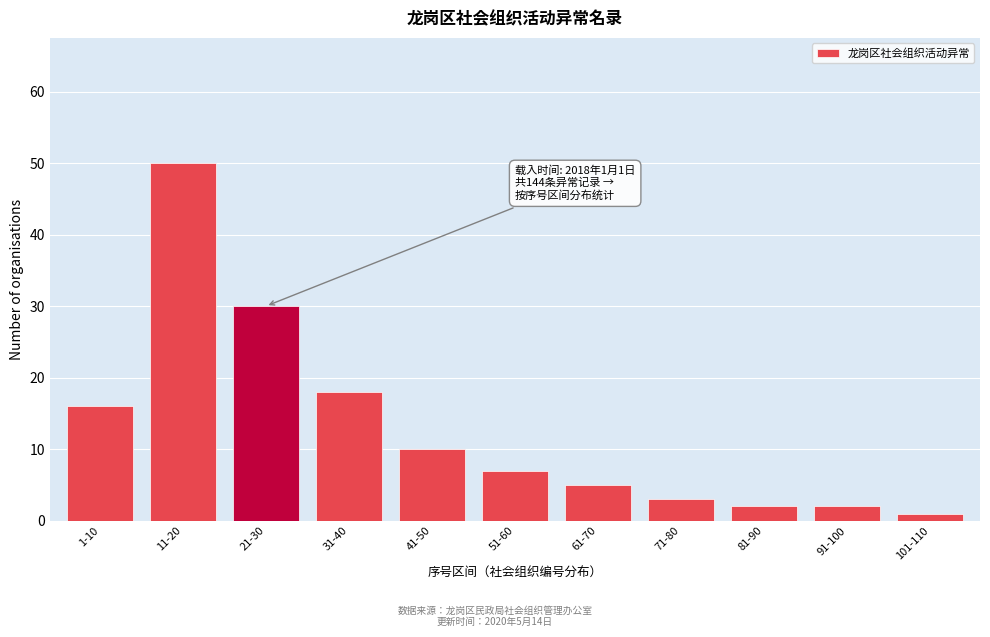

Reading left to right, list all the values displayed in this chart.

1-10=16	11-20=50	21-30=30	31-40=18	41-50=10	51-60=7	61-70=5	71-80=3	81-90=2	91-100=2	101-110=1